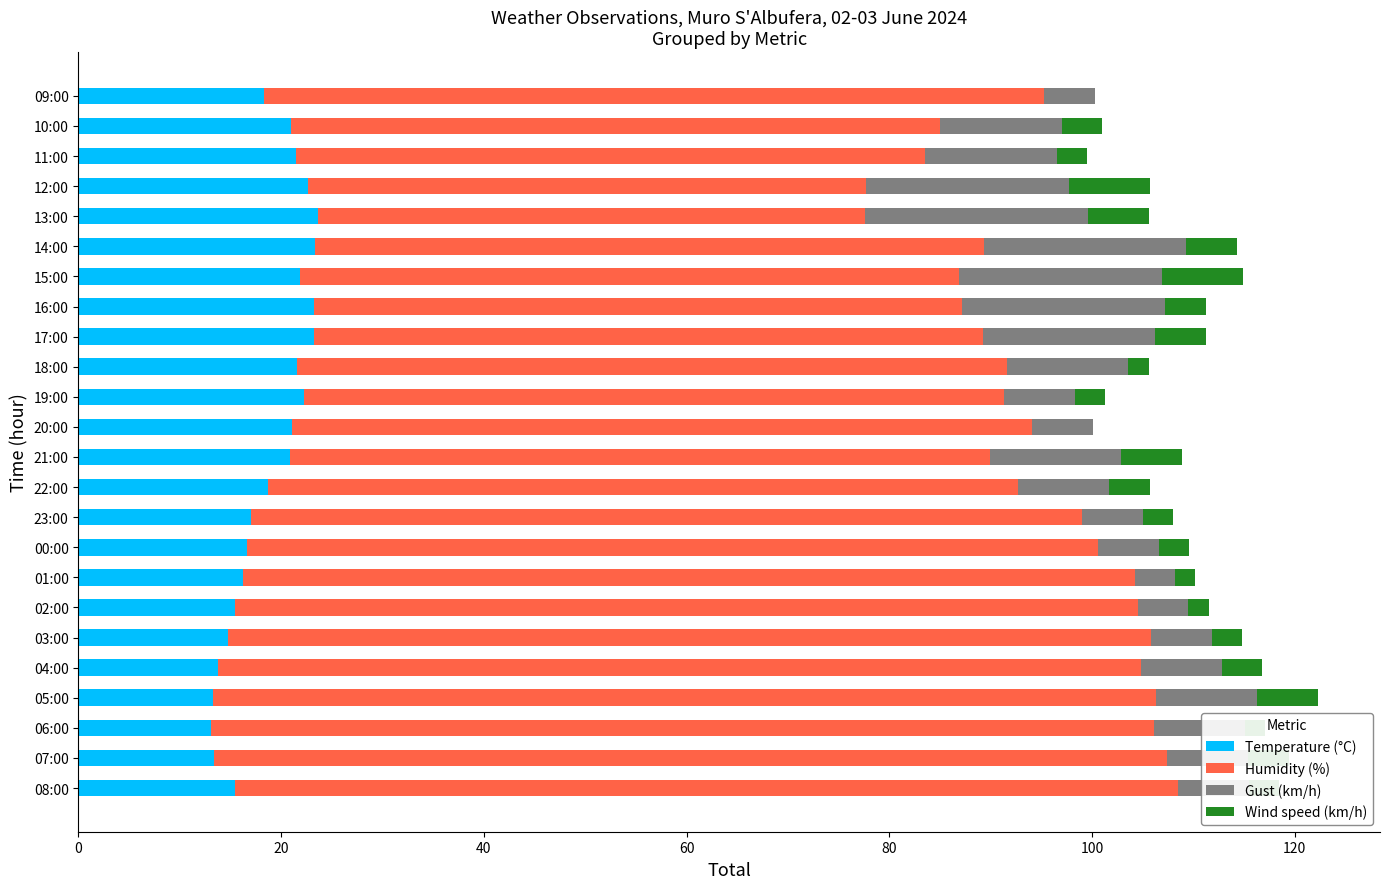

What are all the series names shown in the legend?

Temperature (°C), Humidity (%), Gust (km/h), Wind speed (km/h)